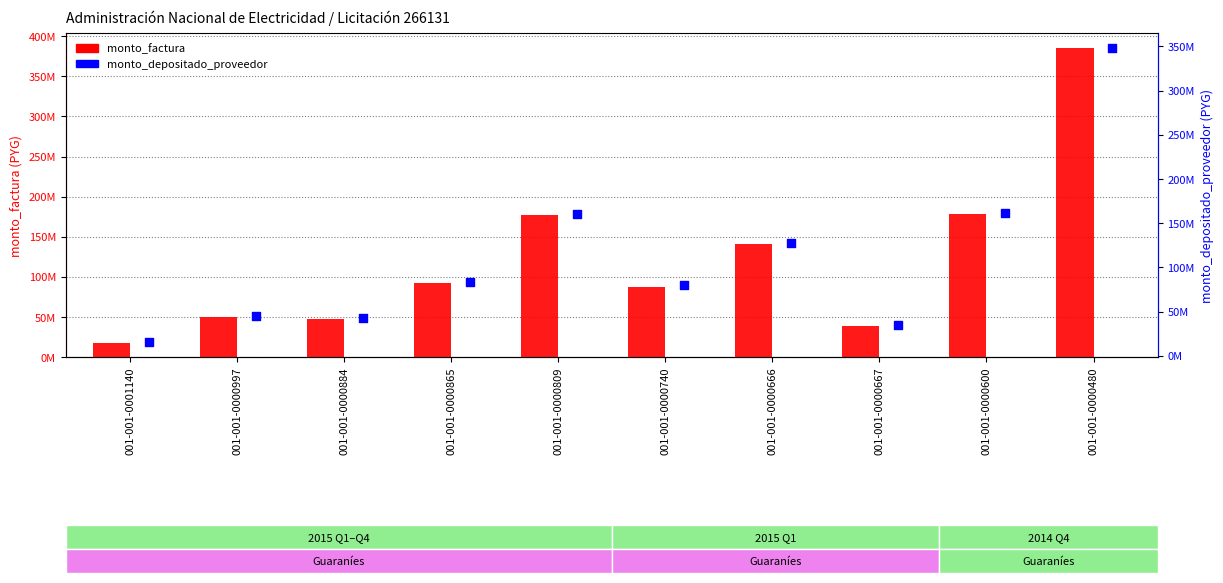

Is the value of monto_factura at 001-001-0000600 greater than the value of monto_depositado_proveedor at 001-001-0000740?

Yes